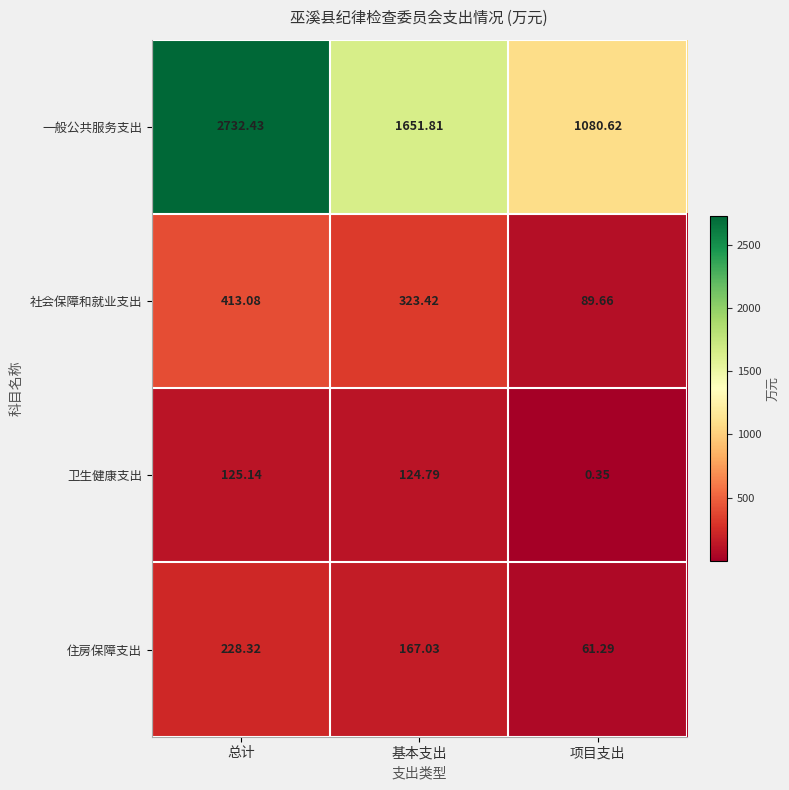

At which label is 社会保障和就业支出 closest to 251?

基本支出